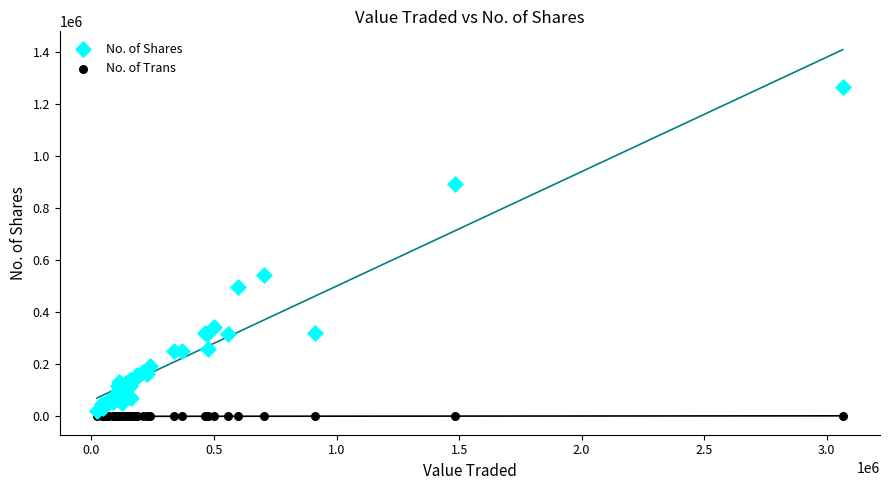

Which series has the widest spread of Y values?

No. of Shares